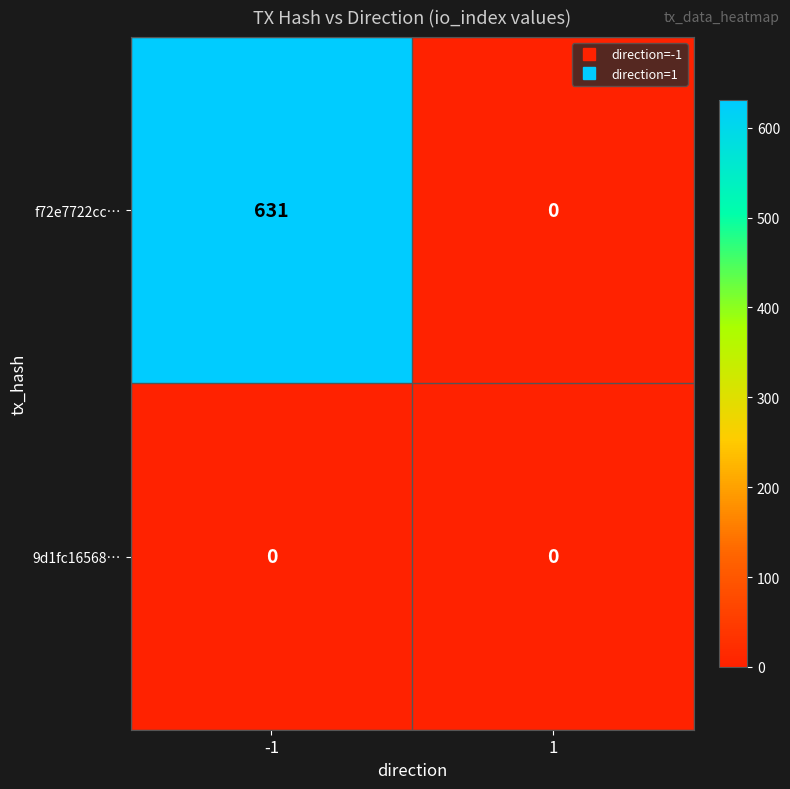

At how many categories does at least one series exceed 13?

1